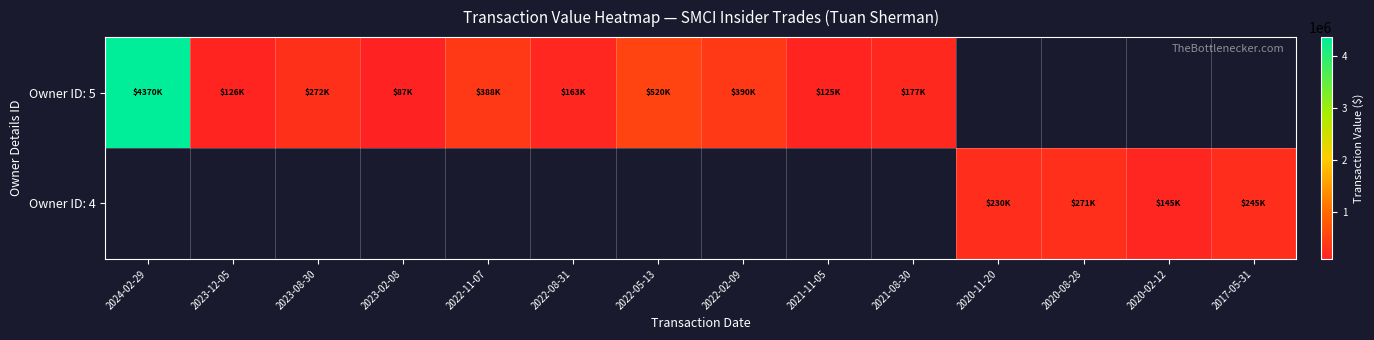

Between 2023-08-30 and 2022-05-13, which series saw the biggest shift?

Owner ID: 5